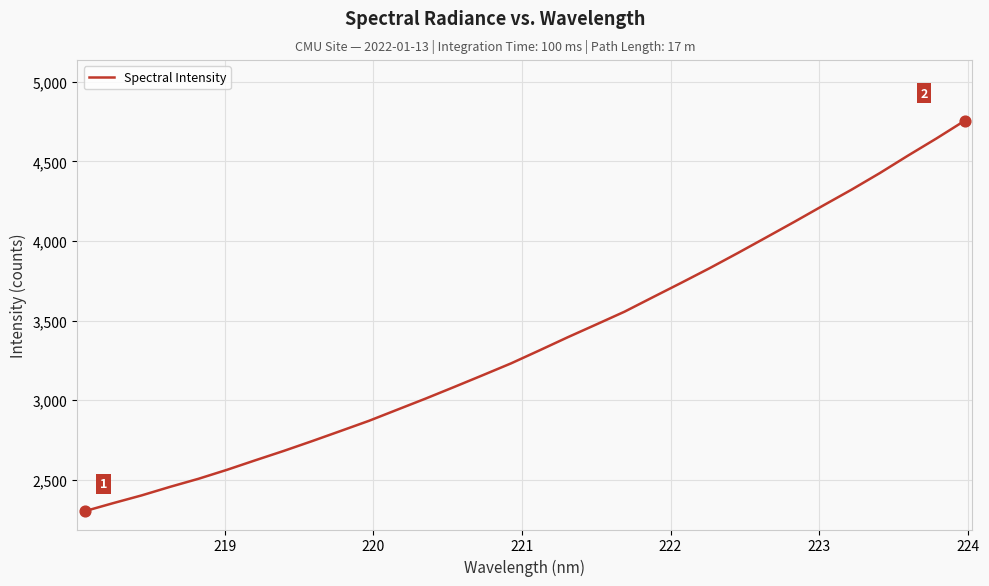

What is the minimum value shown in the chart?

2303.9